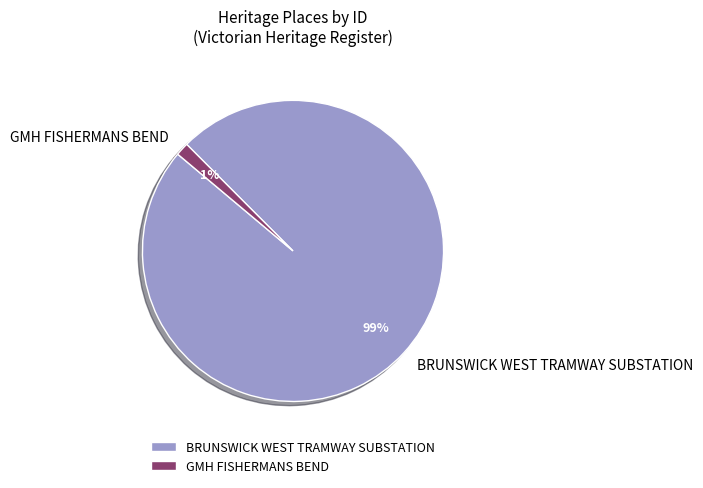

The BRUNSWICK WEST TRAMWAY SUBSTATION slice represents 89% of the pie. True or false?

False